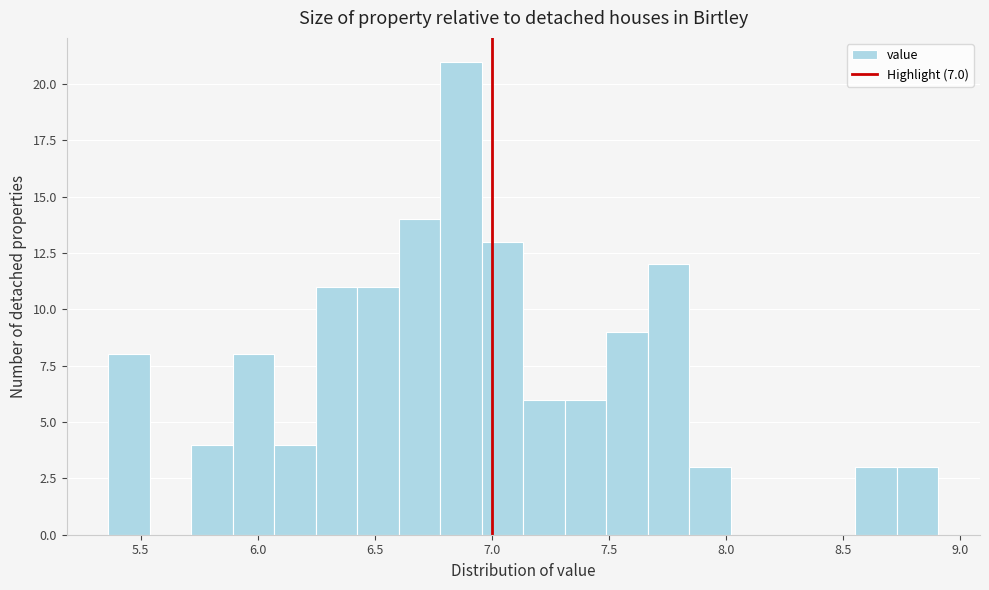

Around what value on the x-axis is the tallest bar? Give the approximate position of its centre, as read against the axis.

6.85